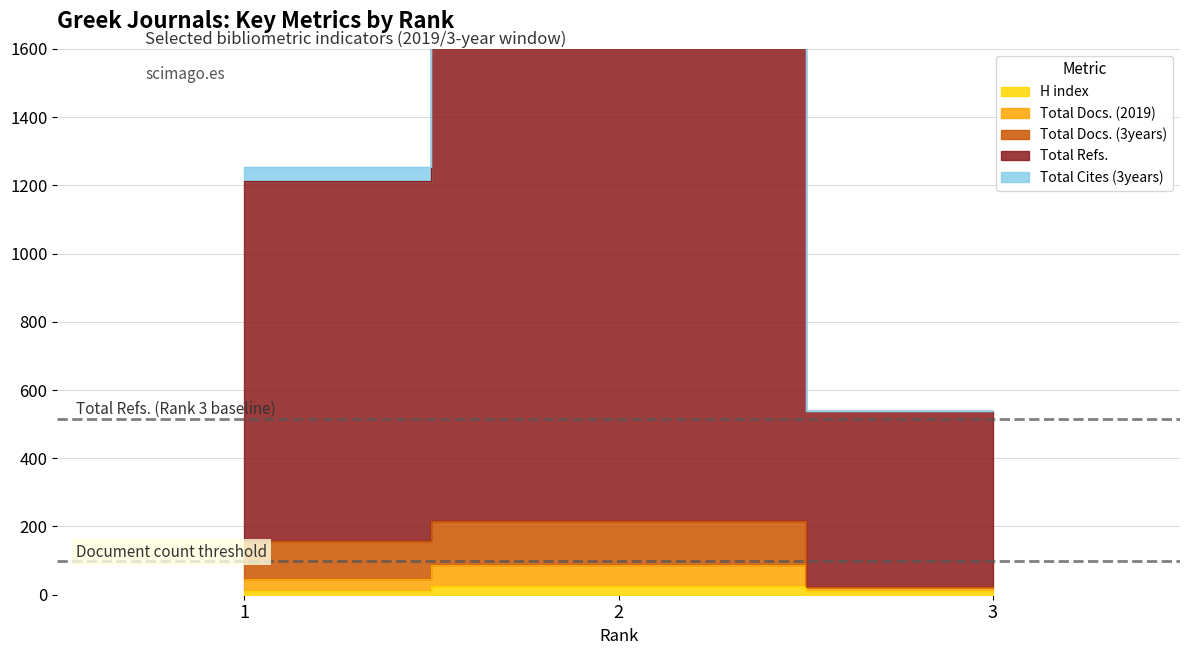

What is the spread (max minus min) of values at 3?

528